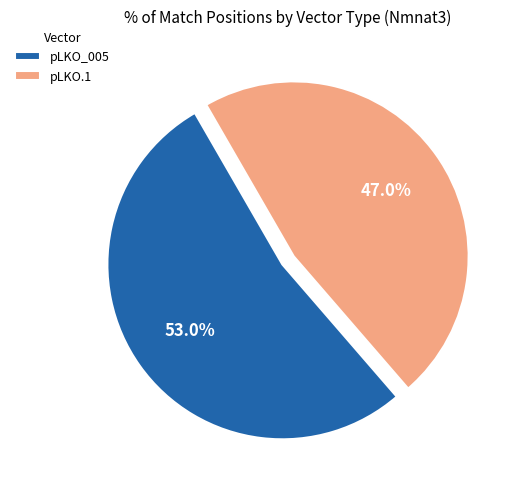

What is the largest slice in the pie chart?

pLKO_005